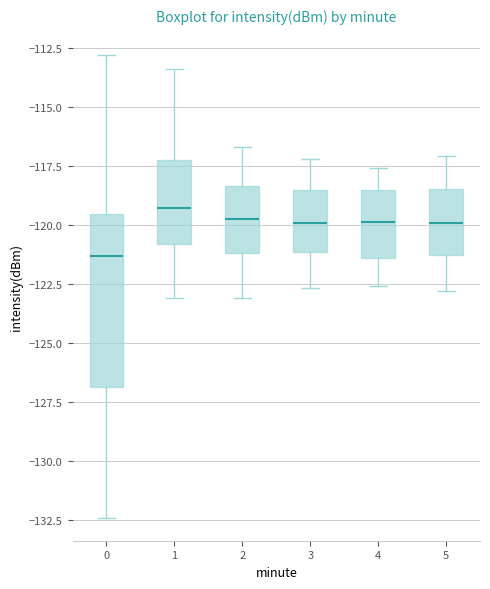

Reading left to right, read every box against the y-axis: the position of its median line, the range the box covers, and the ends of its whiskers. The values are not printed on the chart, so give them approximately, as read against the axis.

0: median -121.5, box -127.0 to -119.5, whiskers -132.5 to -113.0
1: median -119.5, box -121.0 to -117.0, whiskers -123.0 to -113.5
2: median -119.5, box -121.0 to -118.5, whiskers -123.0 to -116.5
3: median -120.0, box -121.0 to -118.5, whiskers -122.5 to -117.0
4: median -120.0, box -121.5 to -118.5, whiskers -122.5 to -117.5
5: median -120.0, box -121.5 to -118.5, whiskers -123.0 to -117.0